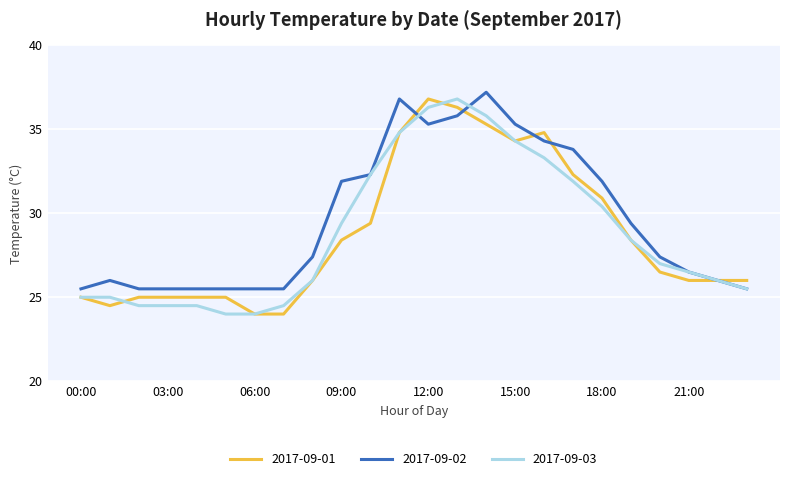

What is the smallest value displayed?

24.0